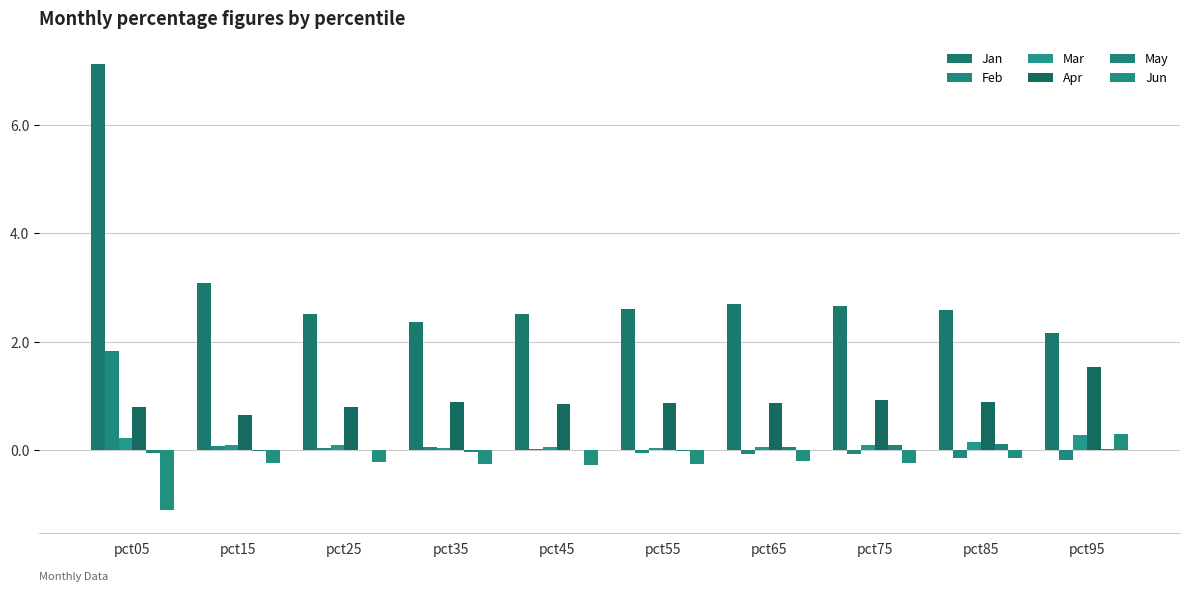

How many data points does each series have?

10